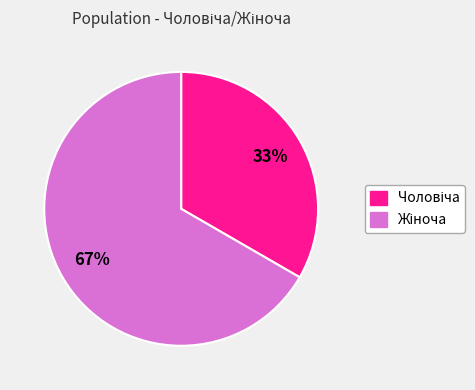

To the nearest percent, what is the average slice percentage?

50%